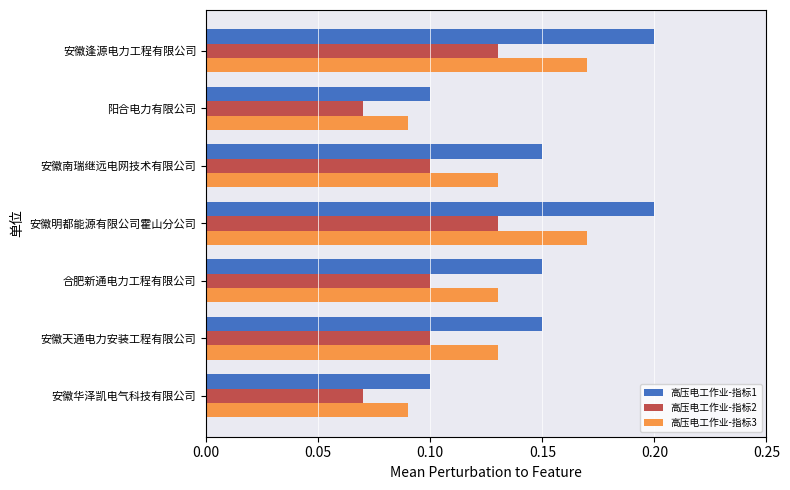

What is the total value across all series at 安徽明都能源有限公司霍山分公司?

0.5